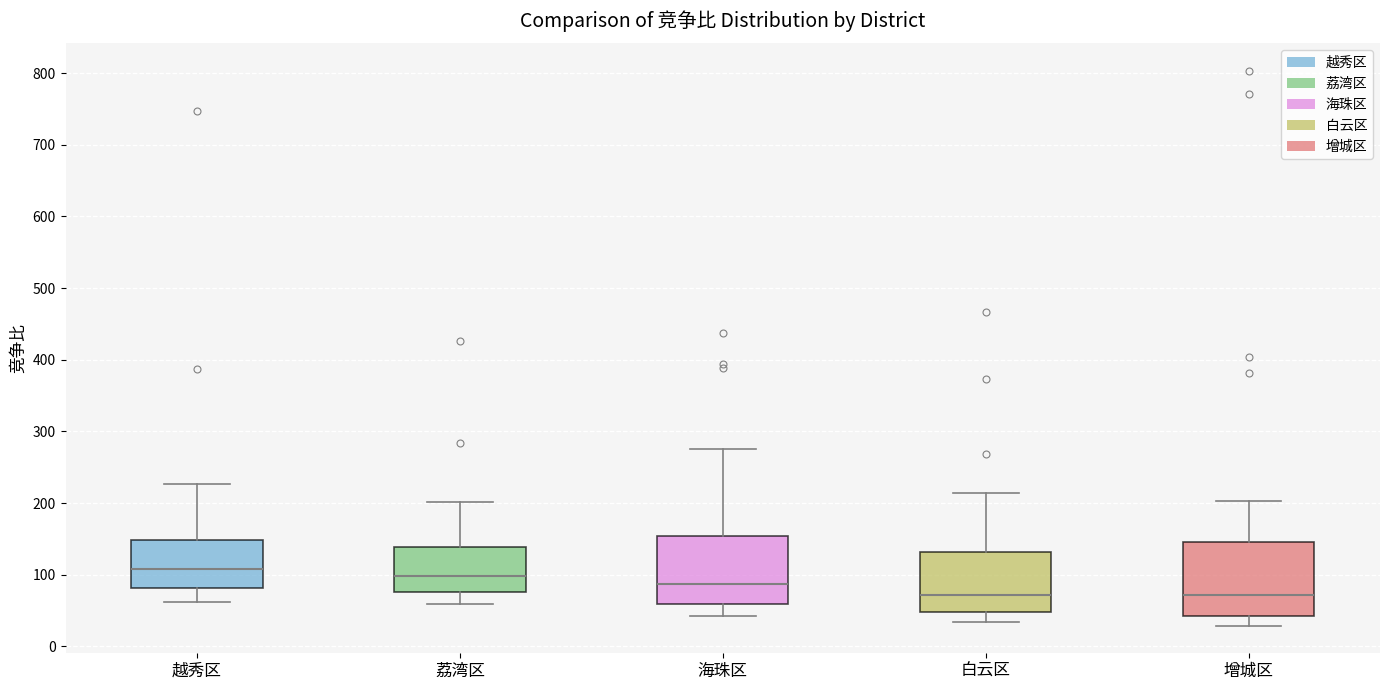

Reading left to right, read every box against the y-axis: the position of its median line, the range the box covers, and the ends of its whiskers. The values are not printed on the chart, so give them approximately, as read against the axis.

越秀区: median 110, box 80 to 150, whiskers 60 to 230
荔湾区: median 100, box 80 to 140, whiskers 60 to 200
海珠区: median 90, box 60 to 150, whiskers 40 to 280
白云区: median 70, box 50 to 130, whiskers 30 to 210
增城区: median 70, box 40 to 150, whiskers 30 to 200